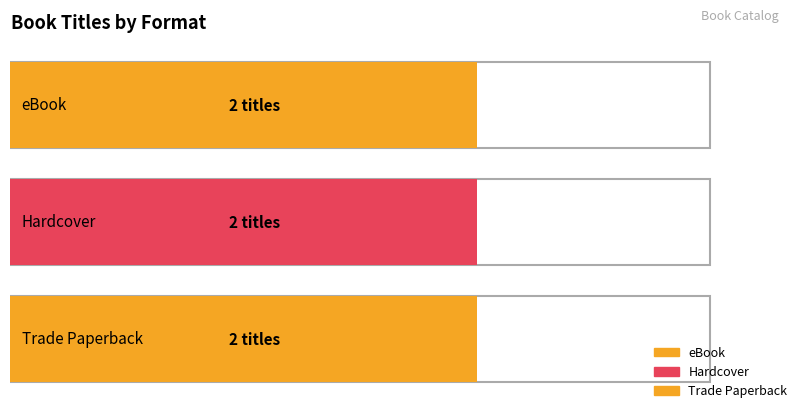

How many bars are there in each group?

3